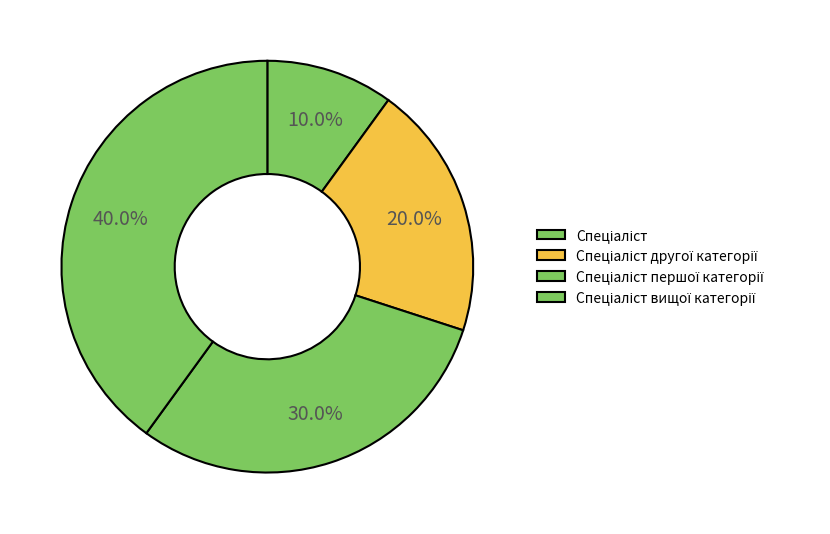

To the nearest percent, what portion does Спеціаліст вищої категорії represent?

40%